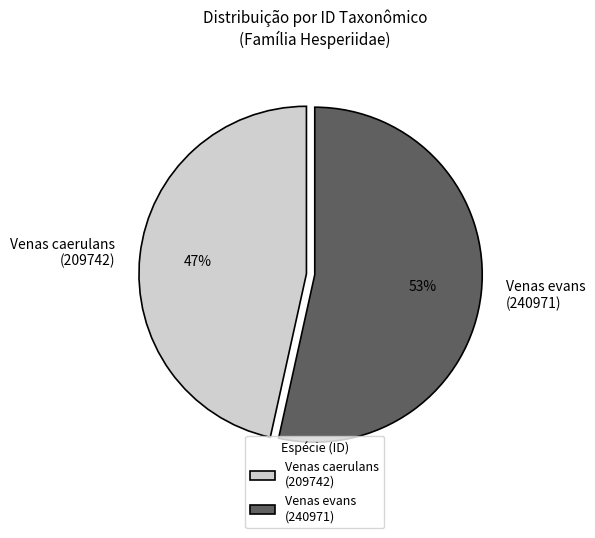

Does any single category account for the majority?

Yes